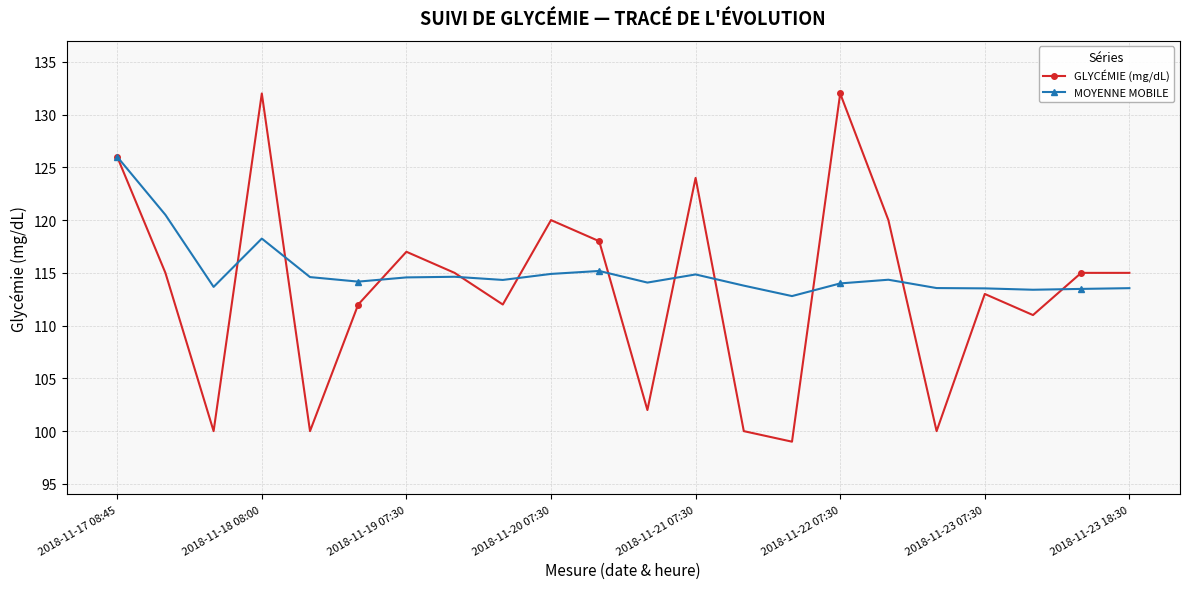

Which series has the widest spread of values?

GLYCÉMIE (mg/dL)